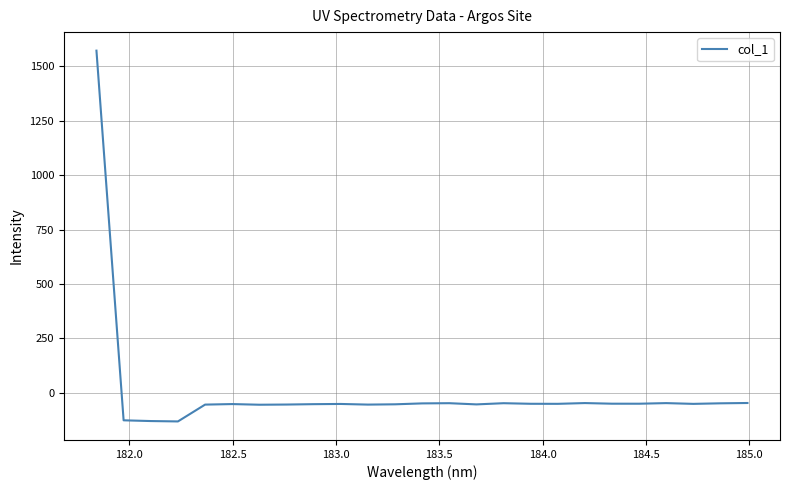

What is the difference between the maximum and minimum values?

1703.3